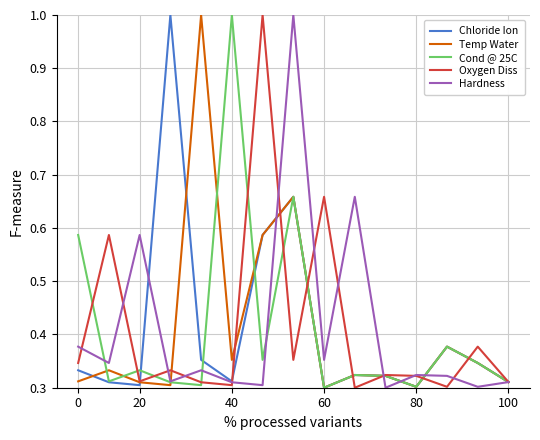

What is the maximum value shown in the chart?

1.0